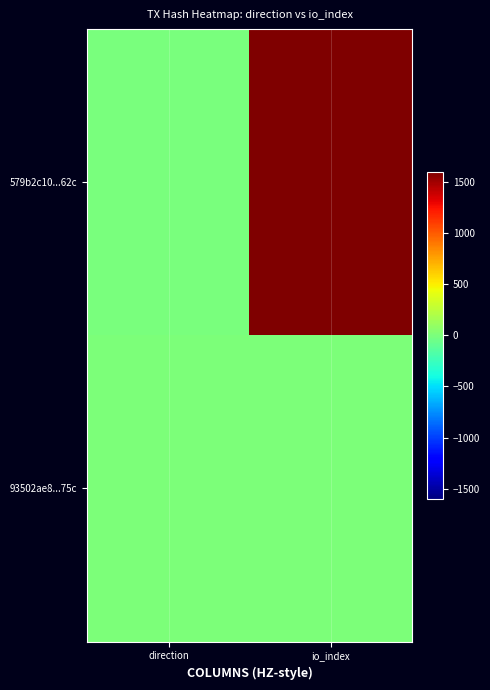

Which series has the largest range (max minus min)?

579b2c10...62c